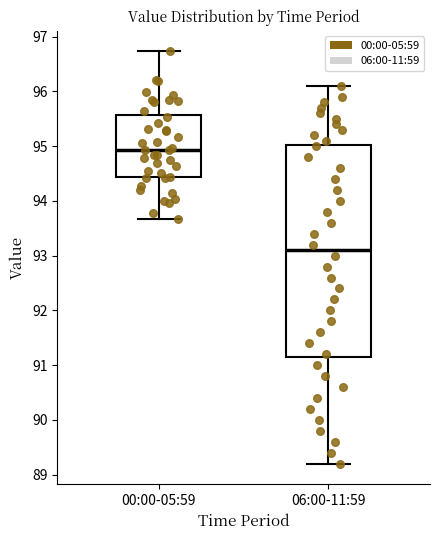

Reading left to right, transcribe this box plot: for each box, give where its median line is, the range the box spans, and where its two whiskers end, as read against the y-axis. The values are not printed on the chart, so give them approximately, as read against the axis.

00:00-05:59: median 94.9, box 94.4 to 95.6, whiskers 93.7 to 96.7
06:00-11:59: median 93.1, box 91.2 to 95.0, whiskers 89.2 to 96.1